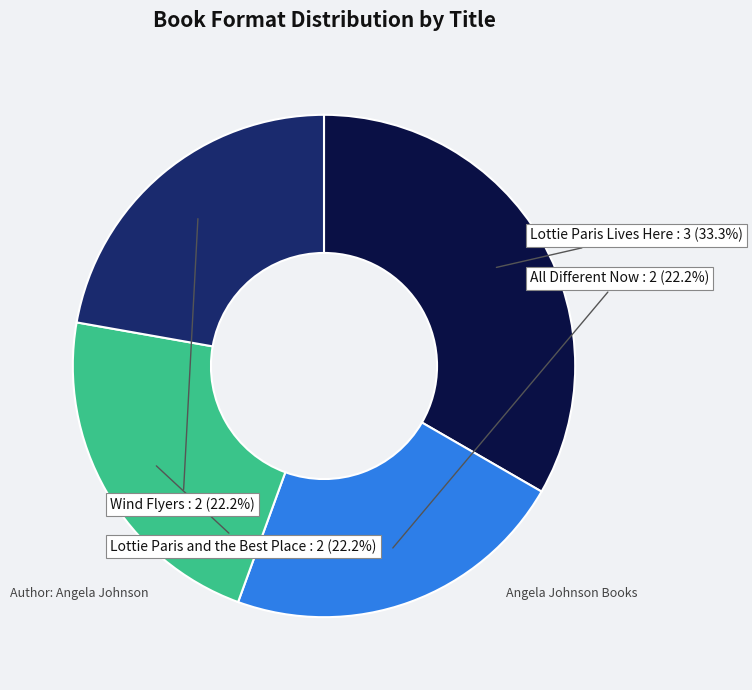

Does any single category account for the majority?

No